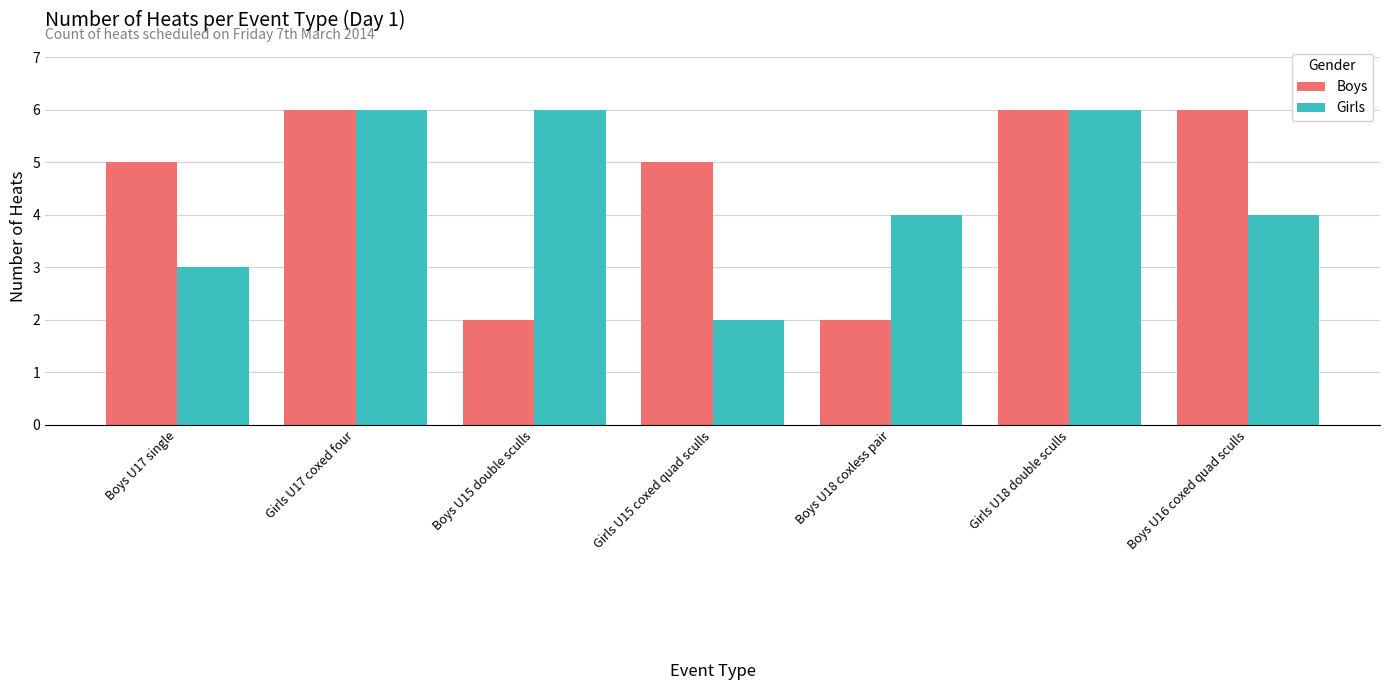

Which series has the largest total across all categories?

Boys